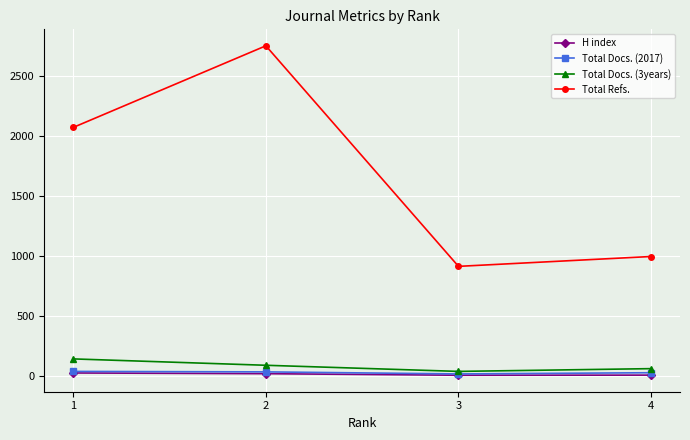

How many categories are shown in the chart?

4